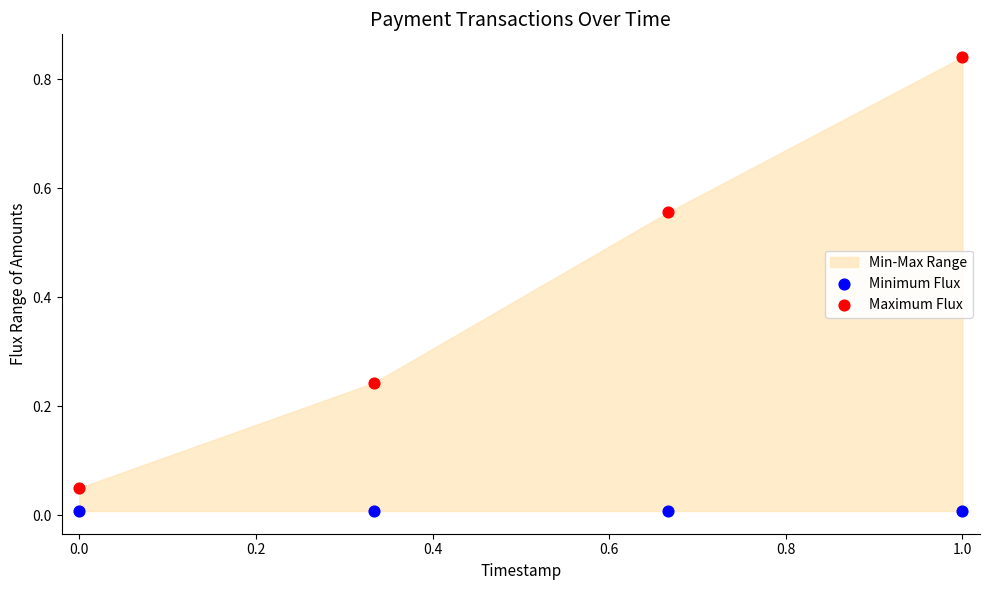

Which series reaches the maximum Y coordinate?

Maximum Flux